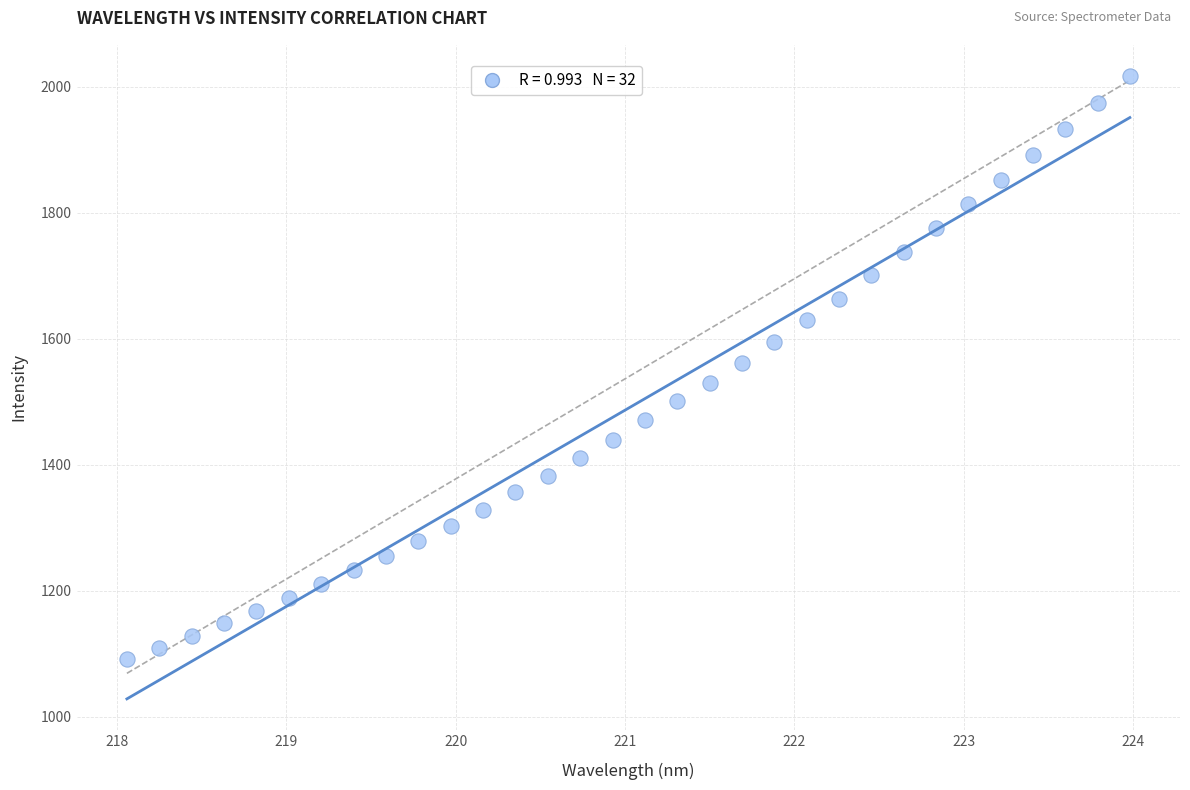

What is the range of Y values (max minus min)?

925.1